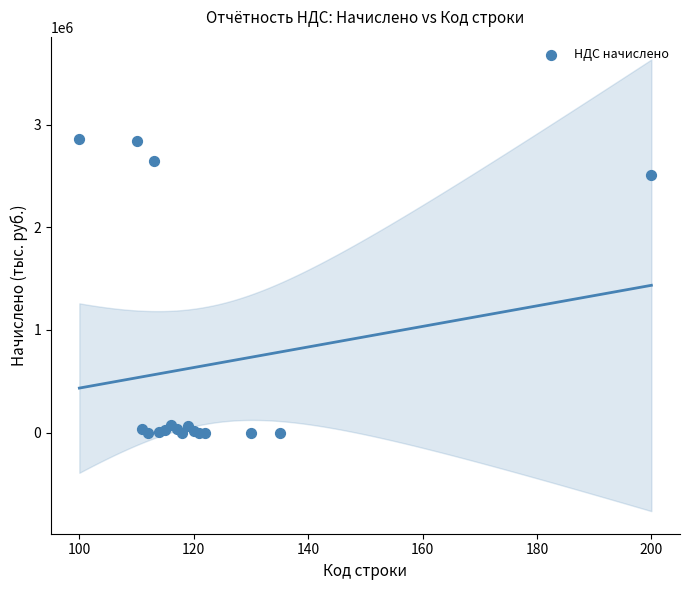

What Y value in the scatter plot is closest to 1429003?

2514319